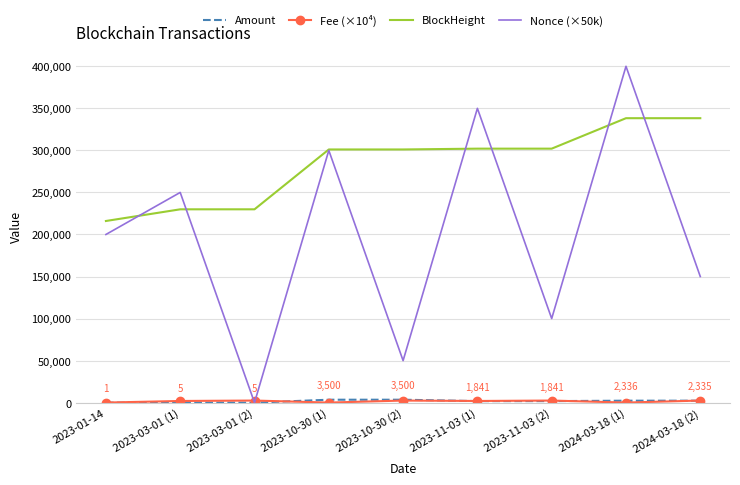

Which series has the largest total across all categories?

BlockHeight